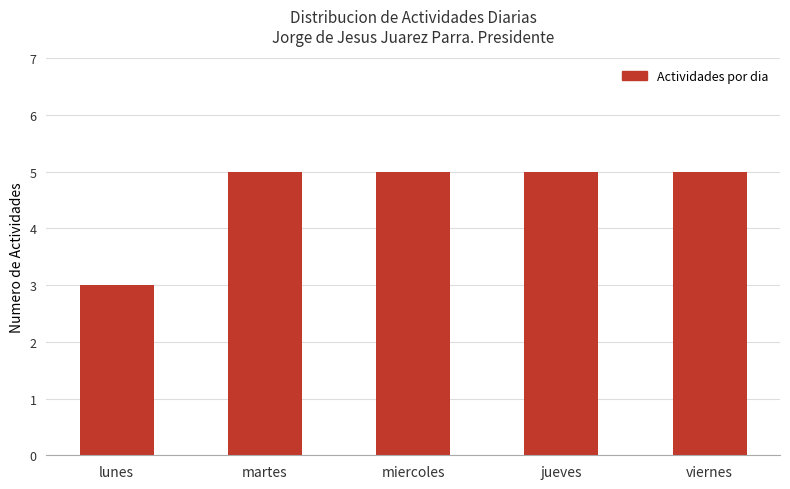

Which has a higher value, martes or lunes?

martes